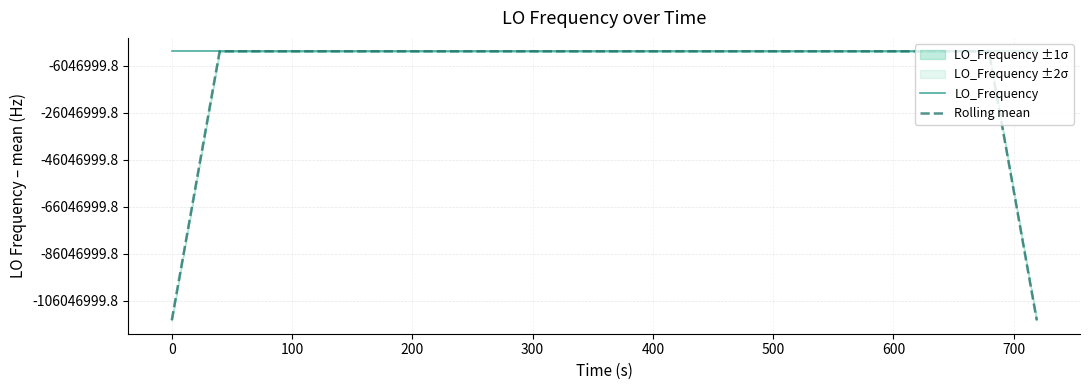

Between which two adjacent categories do Rolling mean and LO_Frequency first intersect?

100 and 200